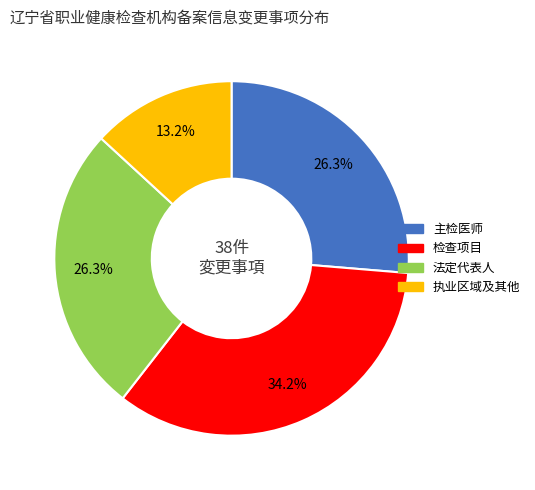

Does any single category account for the majority?

No